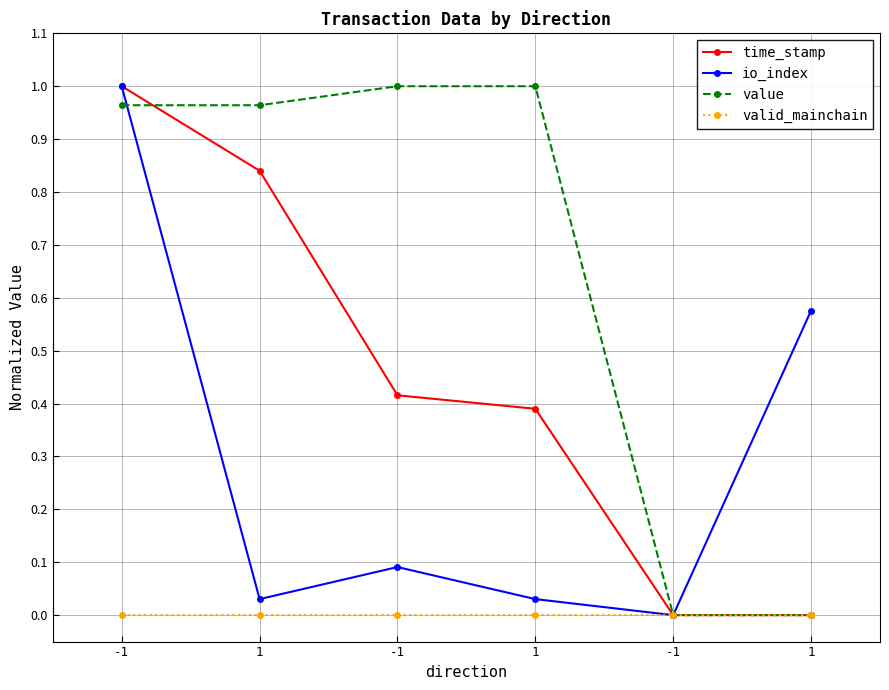

At which label is time_stamp closest to 0?

1